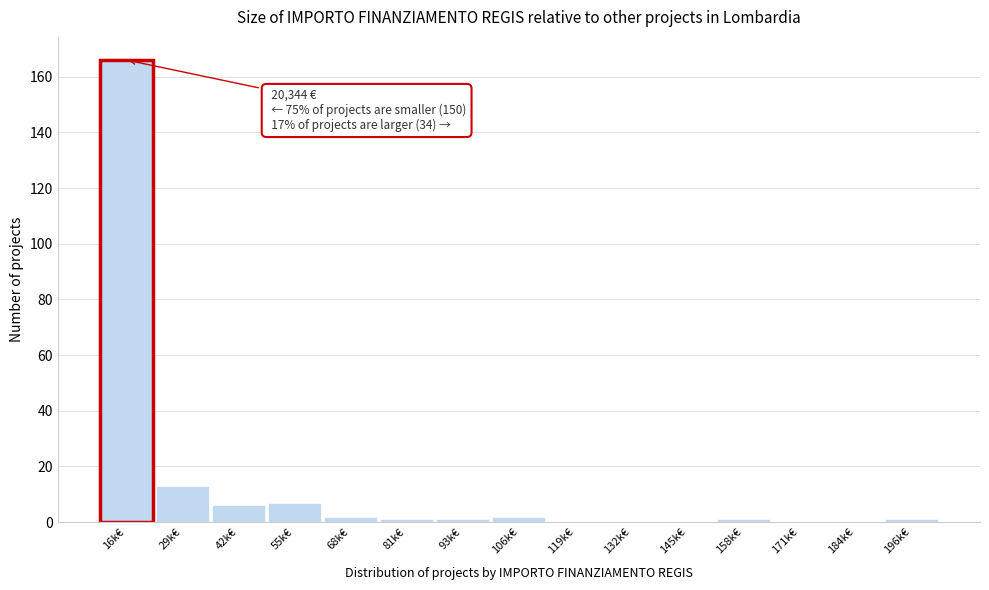

Reading left to right, list all the values displayed in this chart.

16k€=166	29k€=13	42k€=6	55k€=7	68k€=2	81k€=1	93k€=1	106k€=2	119k€=0	132k€=0	145k€=0	158k€=1	171k€=0	184k€=0	196k€=1